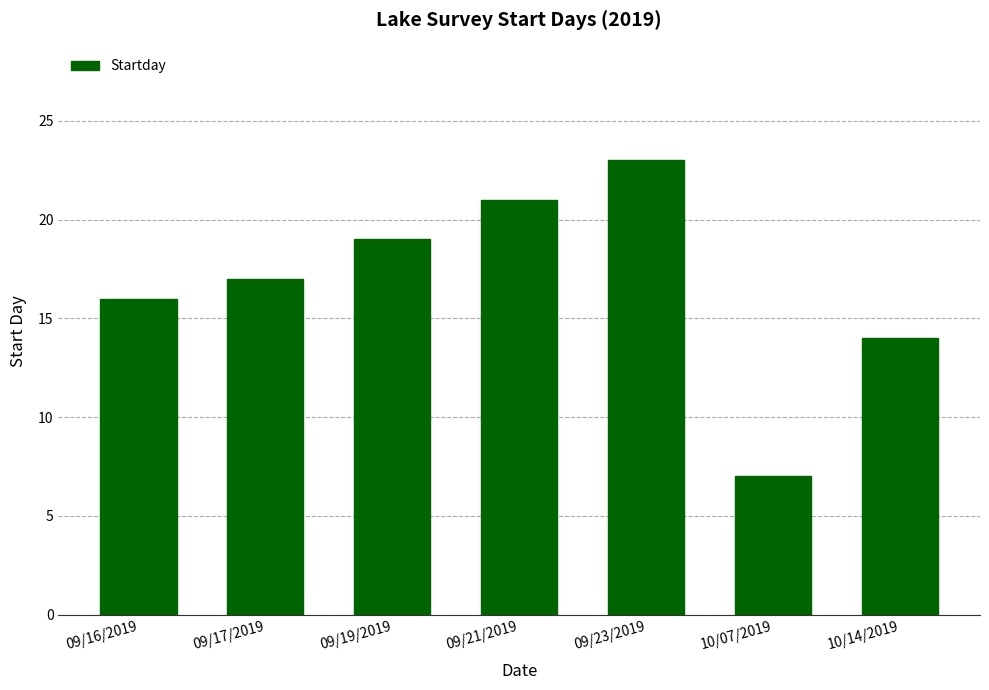

The value at 10/07/2019 is 2. True or false?

False